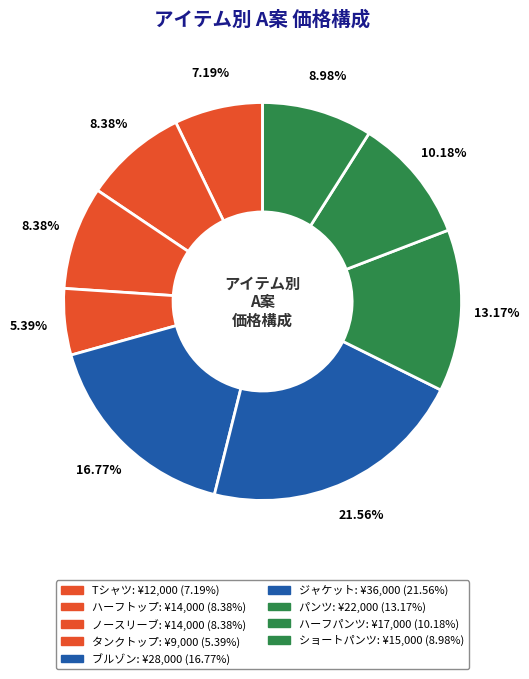

Does any single category account for the majority?

No